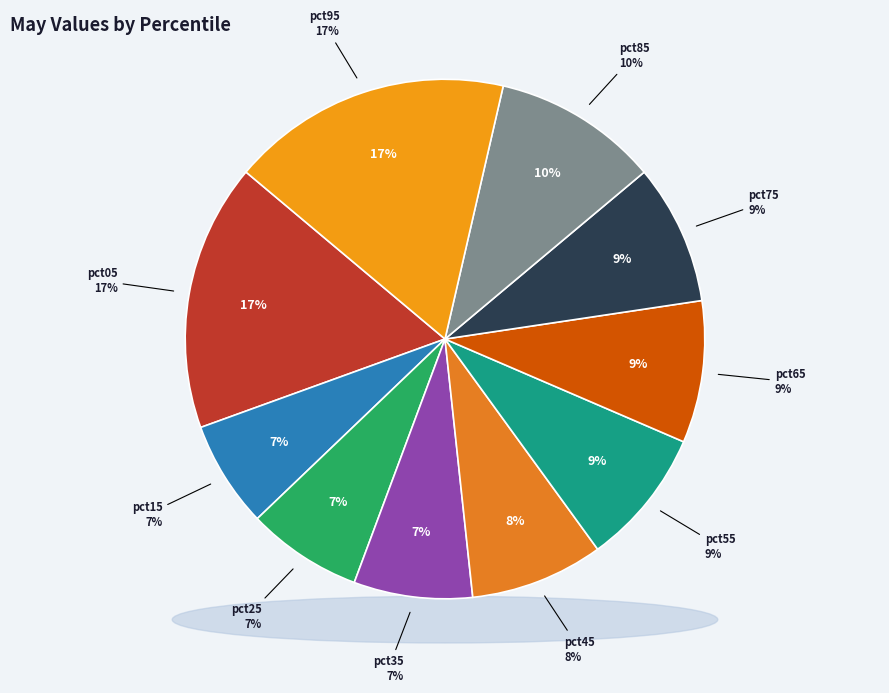

What is the smallest slice in the pie chart?

pct15